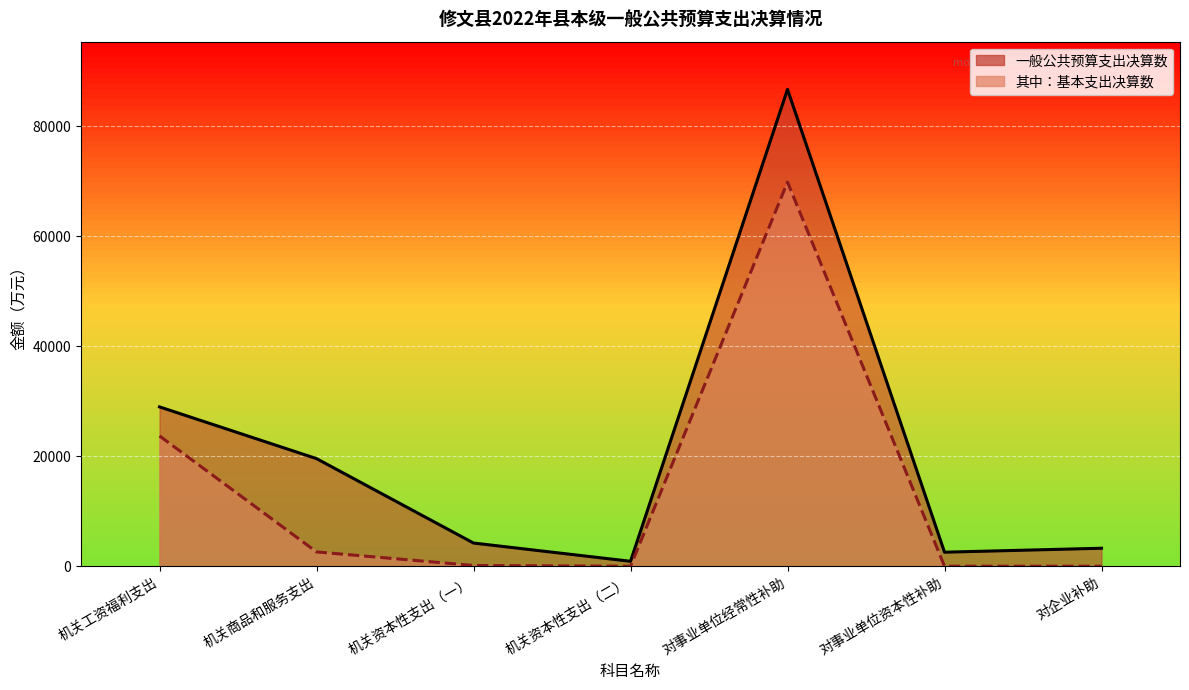

What is the spread (max minus min) of values at 对事业单位经常性补助?

16857.2